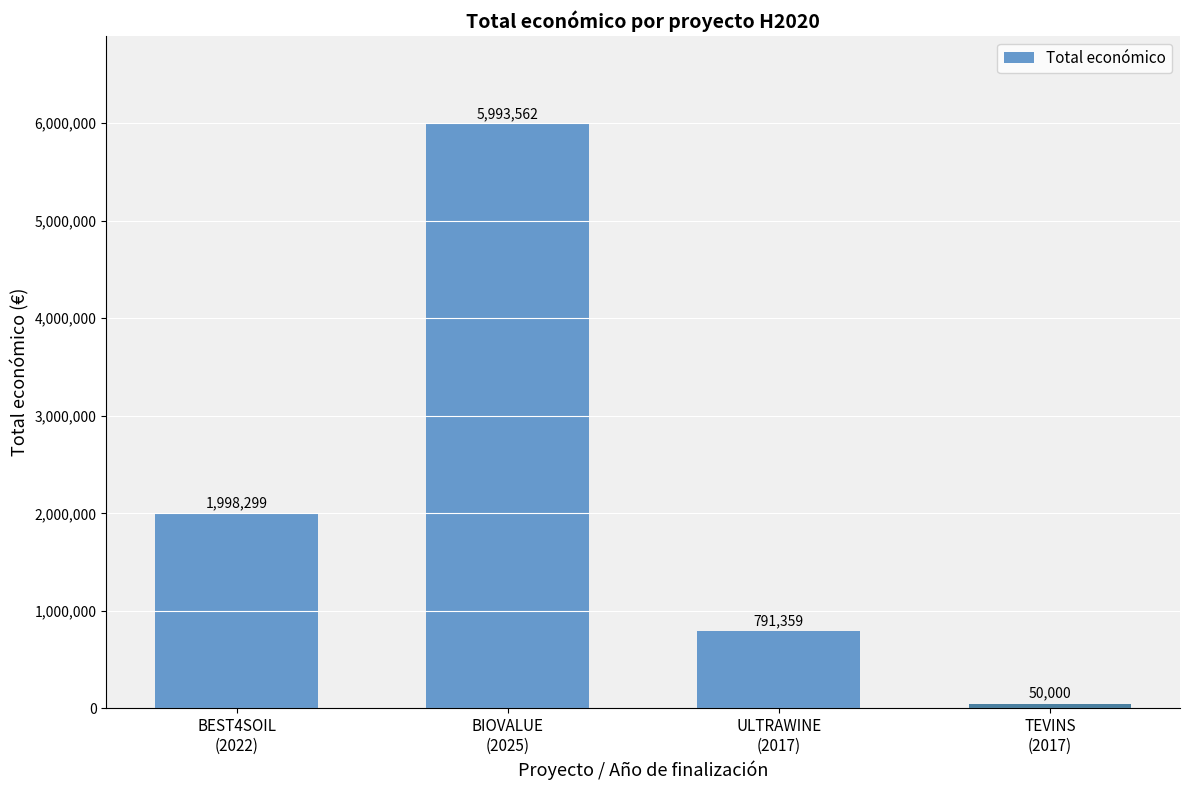

What is the value of the 3rd bar from the left?

791359